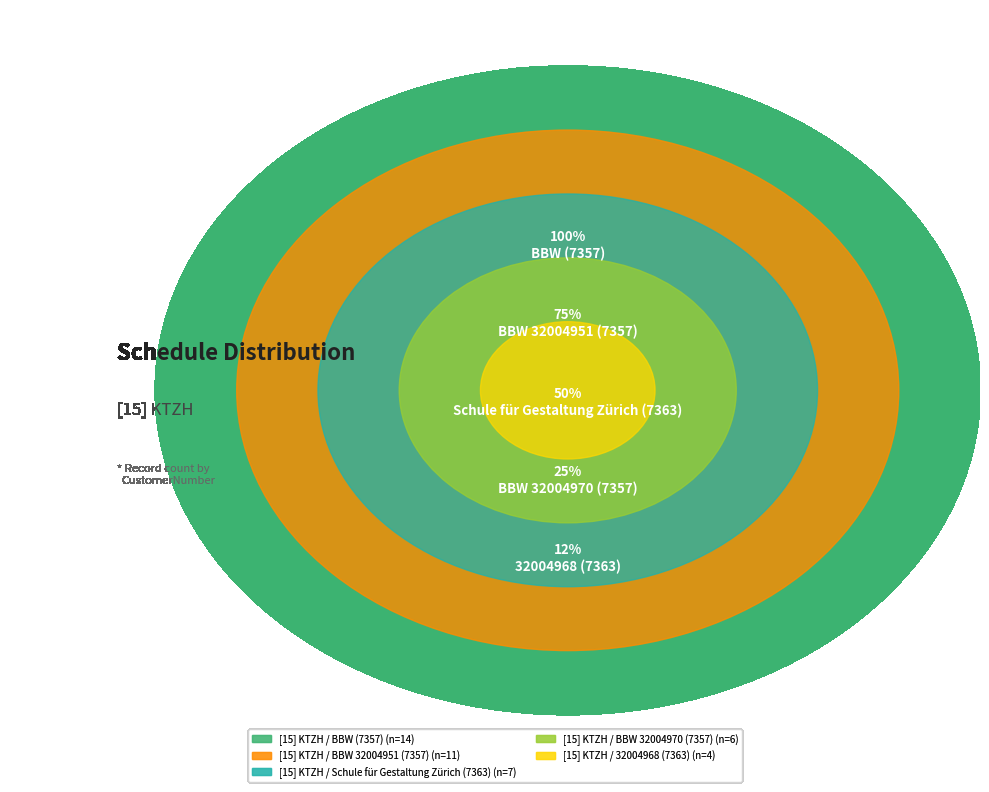

To the nearest percent, what is the average slice percentage?

20%